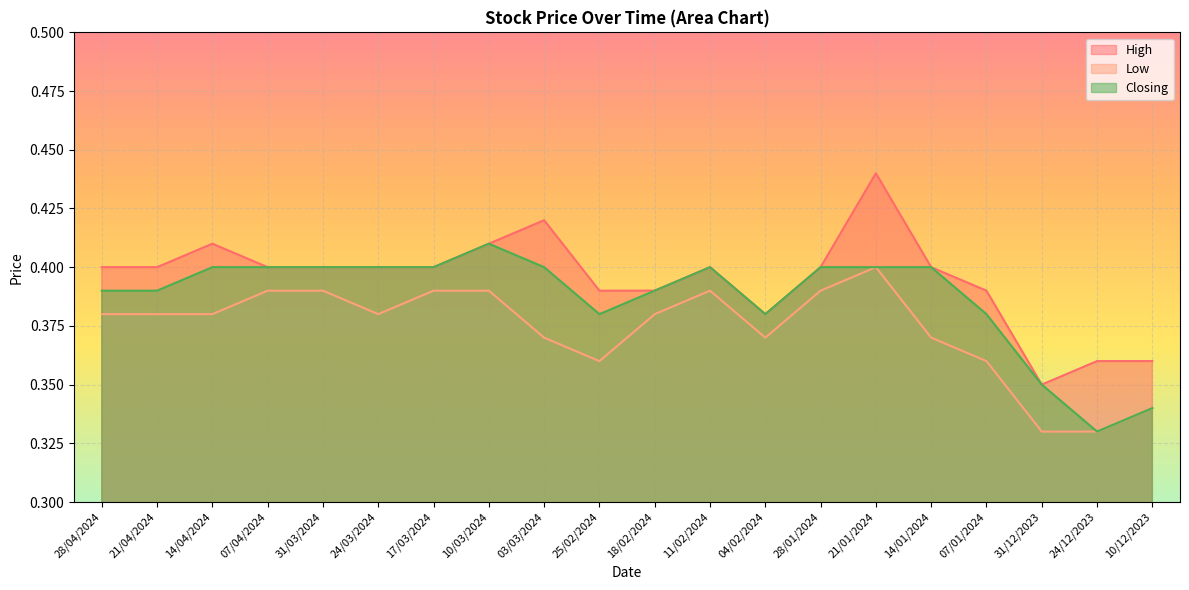

Between 14/01/2024 and 03/03/2024, which is larger?

03/03/2024